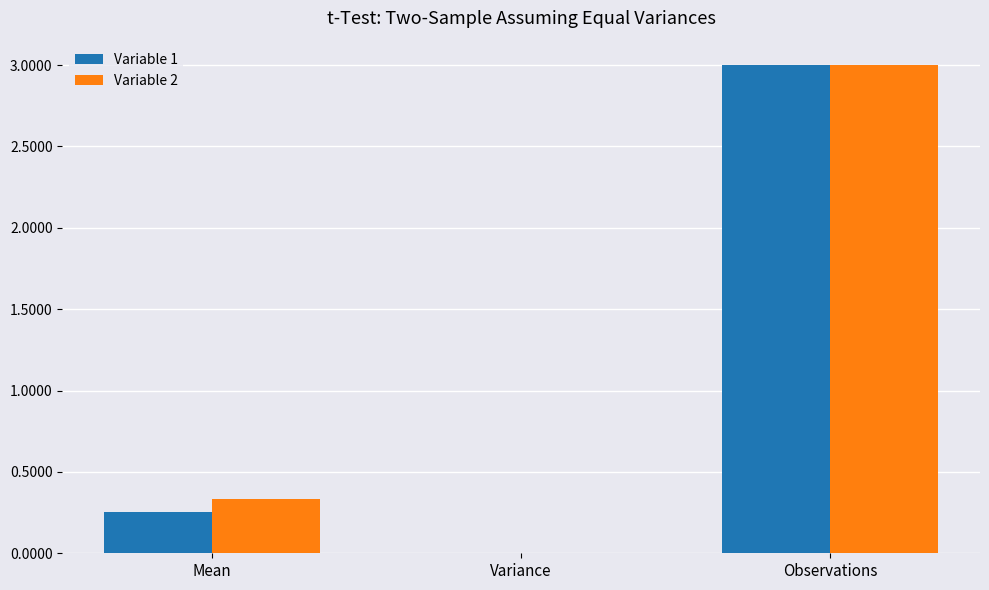

Which category has the highest value in the Variable 1 series?

Observations